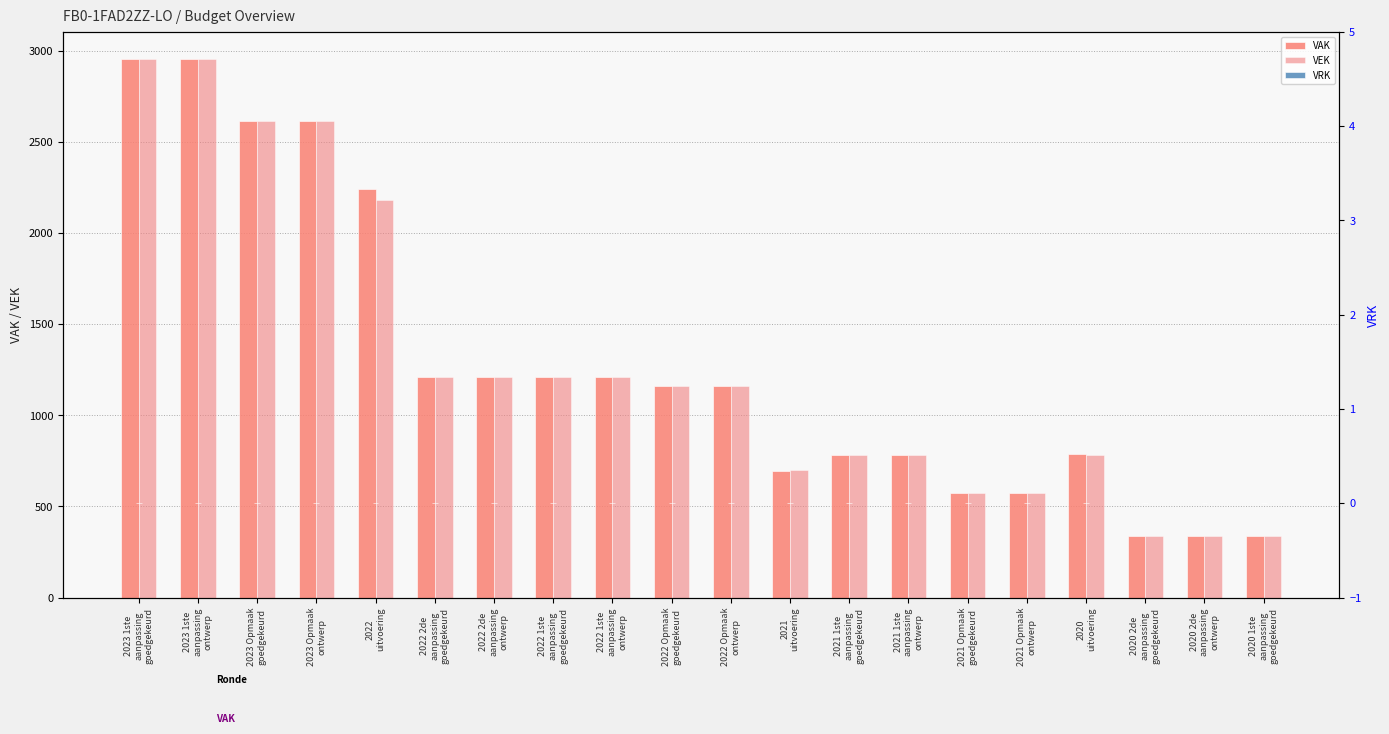

What is the difference between the second highest and second lowest values in the VAK series?

2618